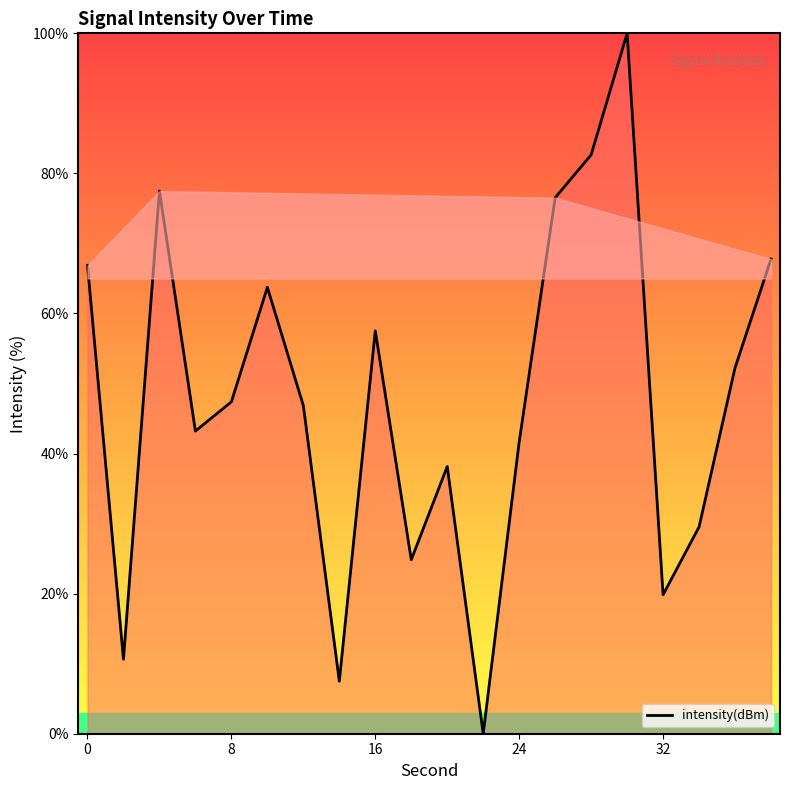

How many points are higher than both their immediate neighbors (excluding endpoints)?

5